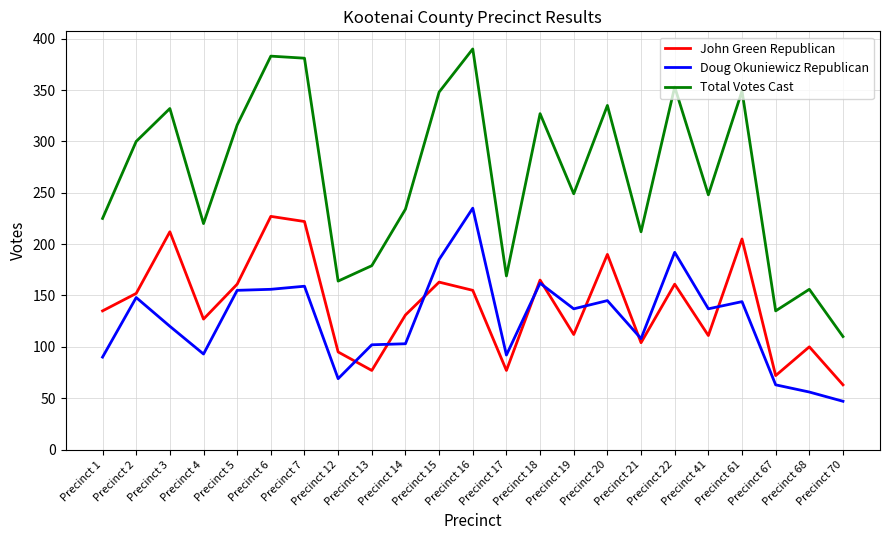

In Doug Okuniewicz Republican, how many points are lower than both neighbors (excluding endpoints)?

6